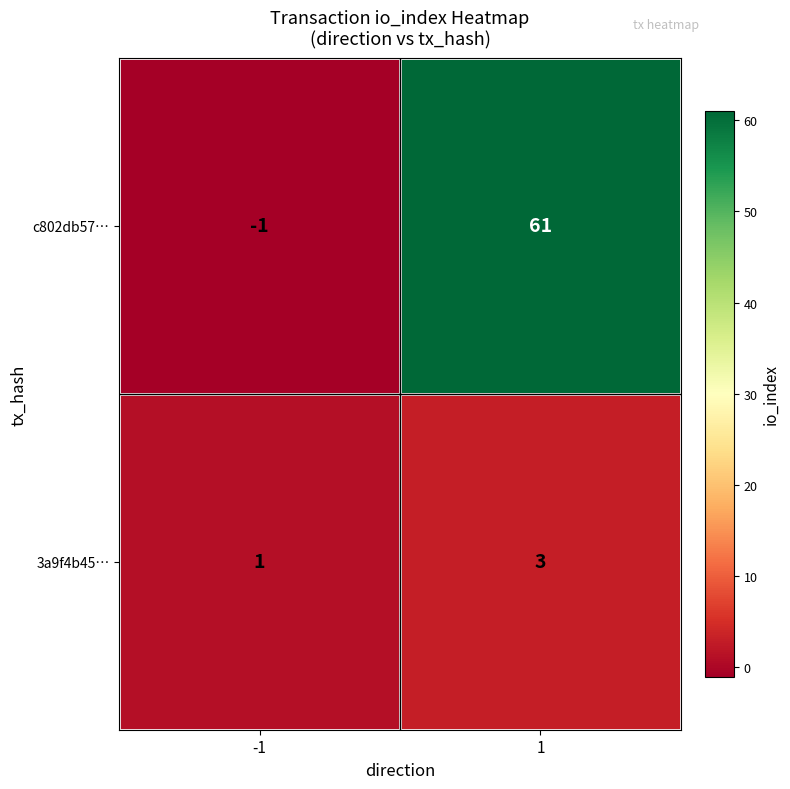

What is the smallest value displayed?

-1